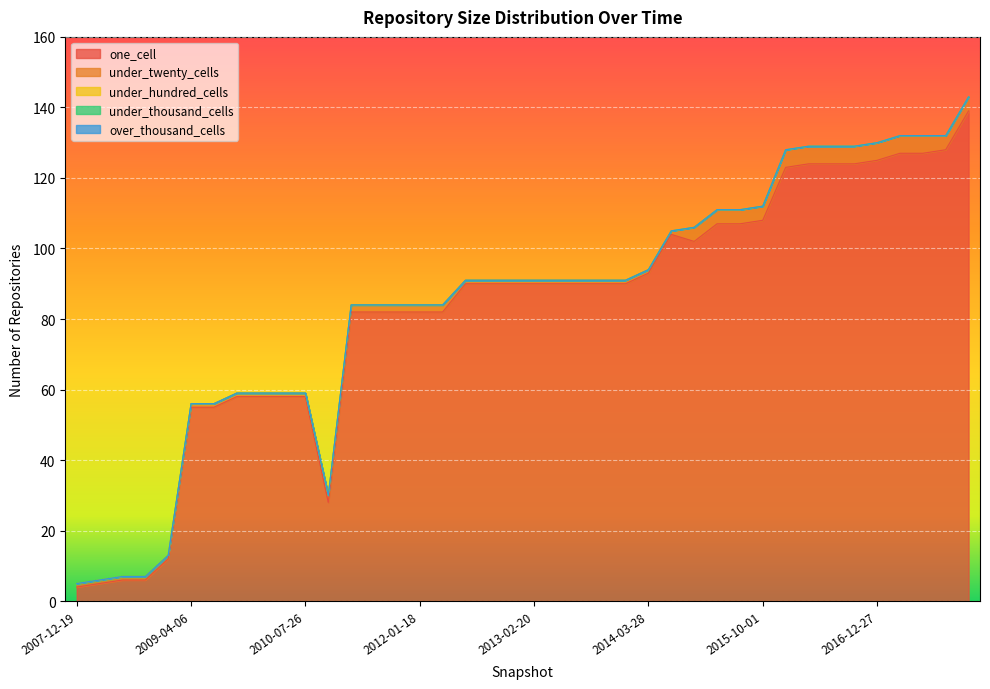

What is the label of the 25th point from the left?

2013-12-20